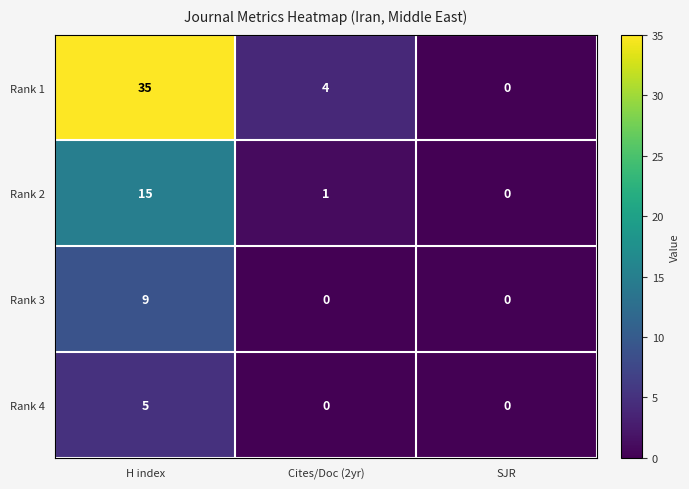

What is the difference between the maximum and minimum values in the Rank 4 series?

5